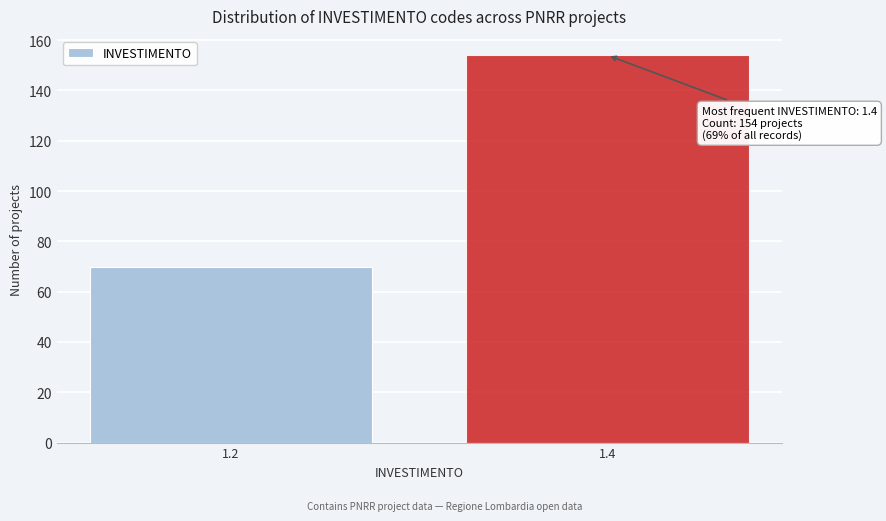

Reading left to right, list all the values displayed in this chart.

1.2=70	1.4=154